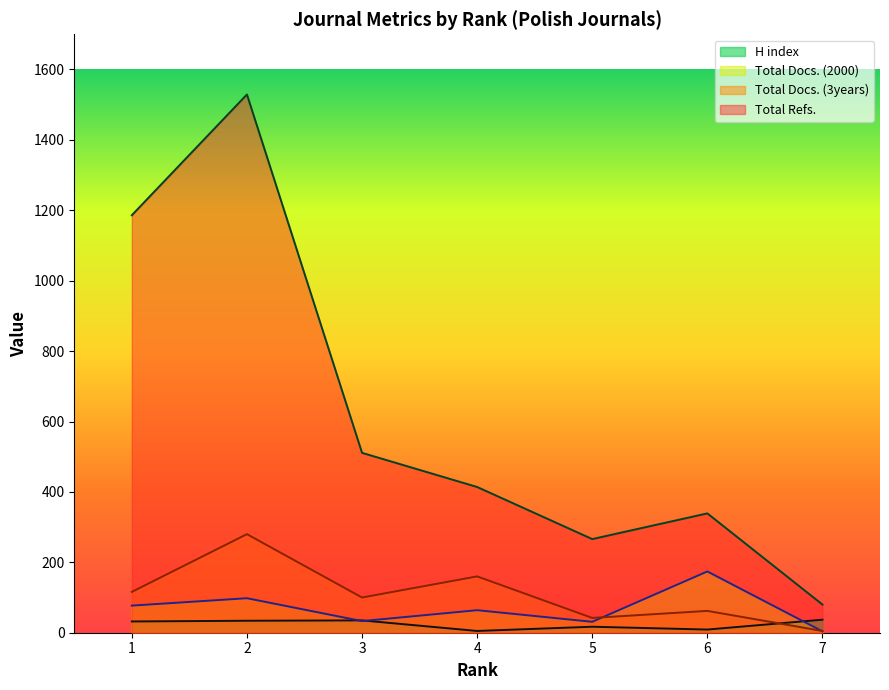

What are all the series names shown in the legend?

H index, Total Docs. (2000), Total Docs. (3years), Total Refs.